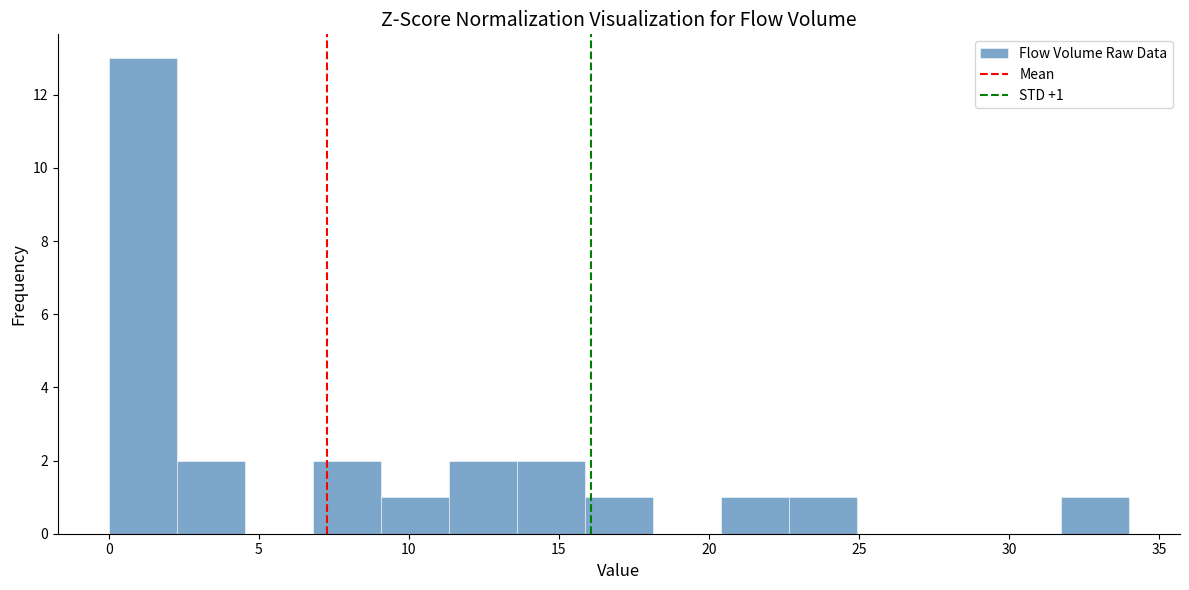

Over which range of the x-axis is the bar tallest?

0.0 to 2.5